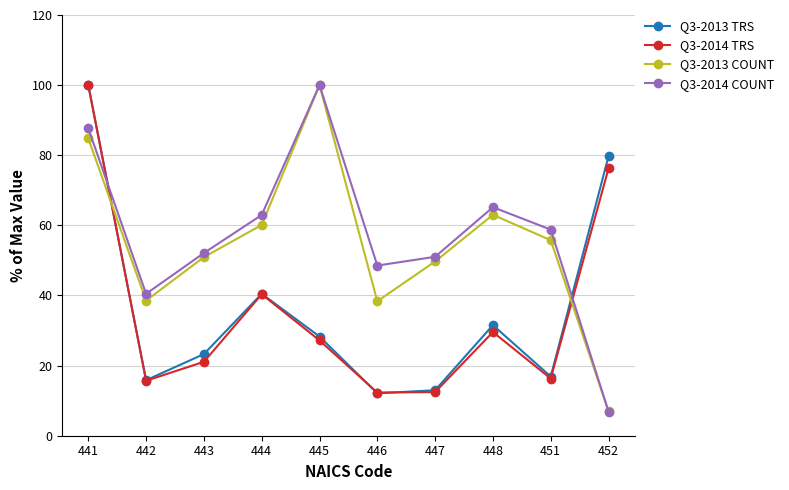

True or false: Q3-2013 TRS has more than 2 points higher than both neighbors.

False